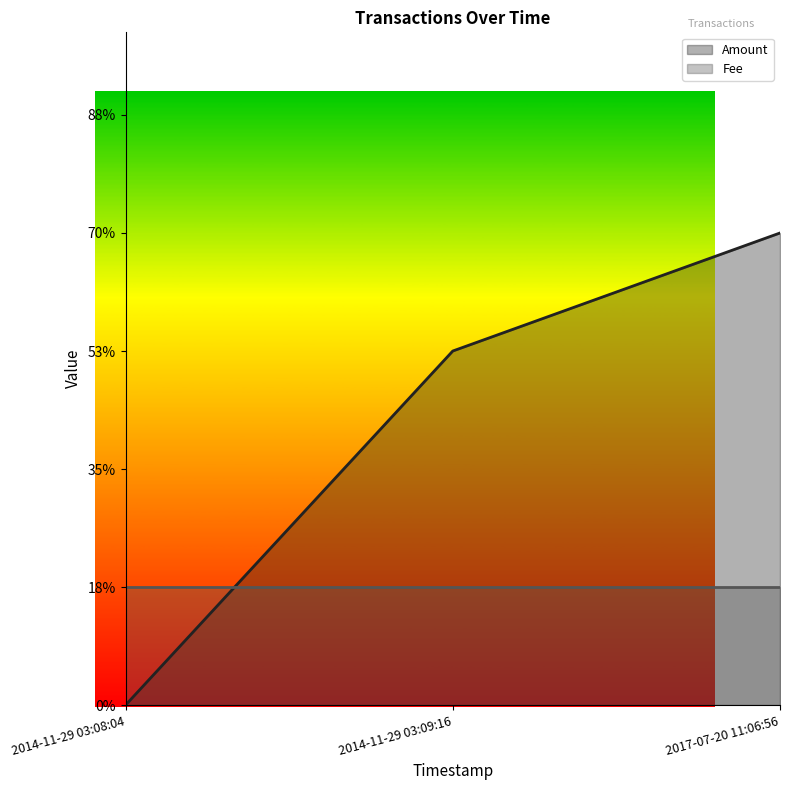

Where is the data nearest to the value 2?

2014-11-29 03:09:16